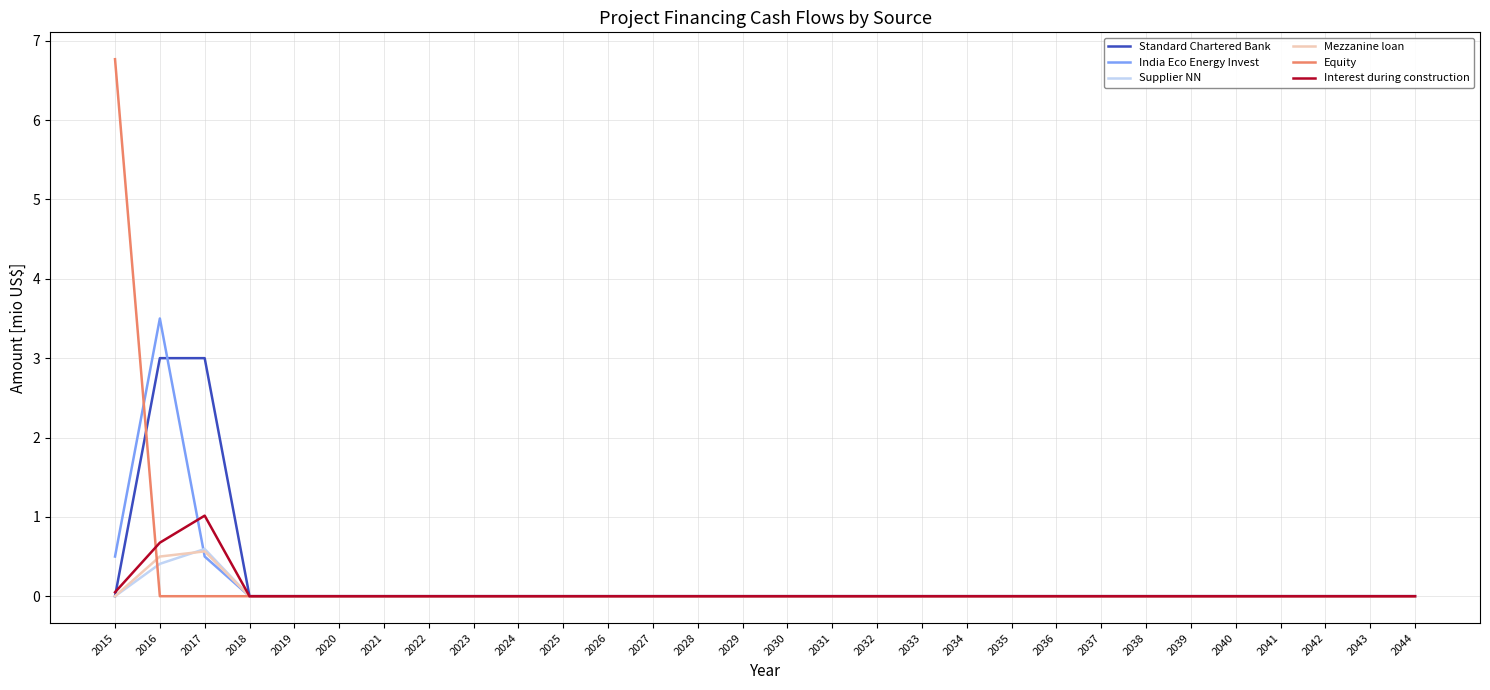

Is it true that Equity equals 9.2 at 2015?

False